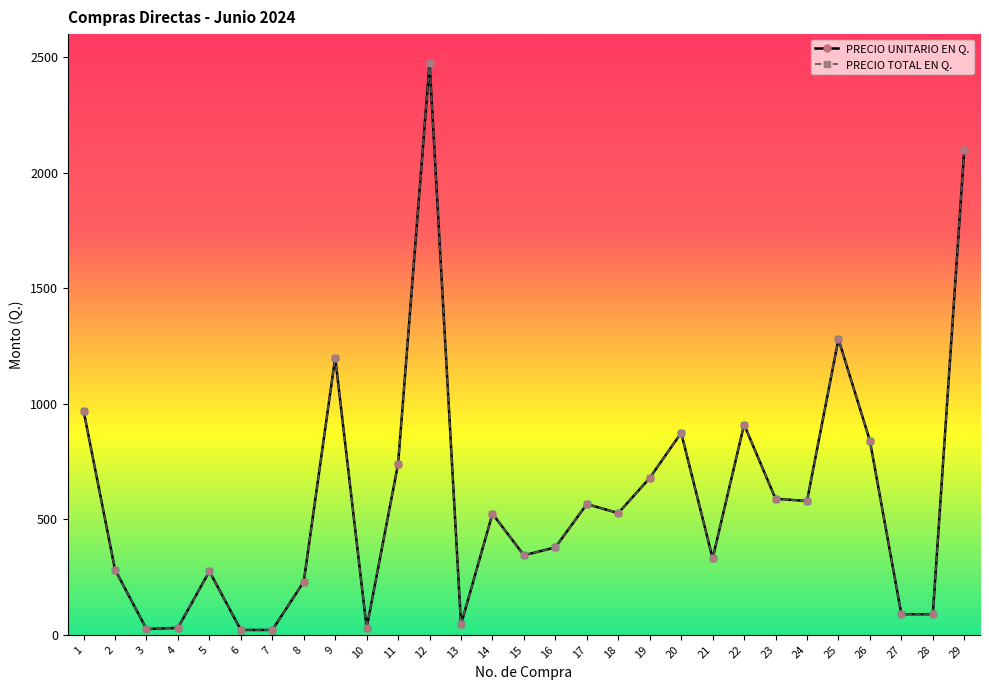

True or false: PRECIO TOTAL EN Q. has more than 1 points higher than both neighbors.

True